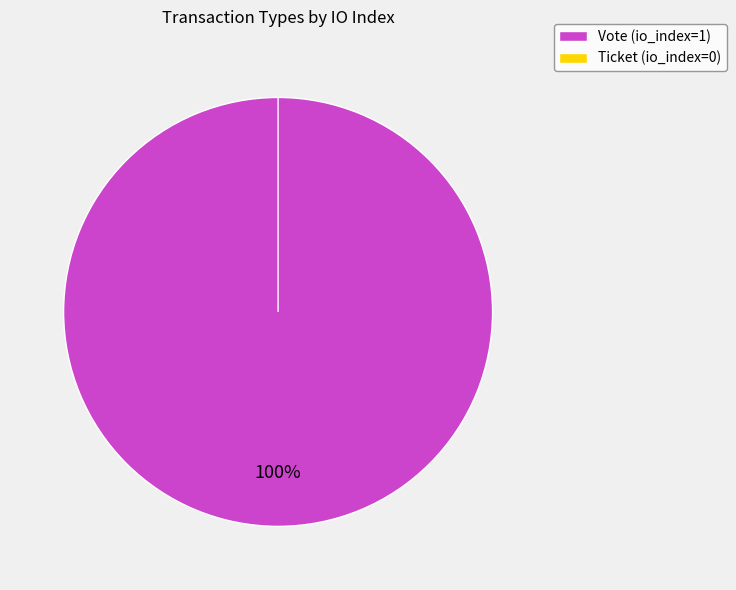

To the nearest percent, what portion does Vote represent?

100%